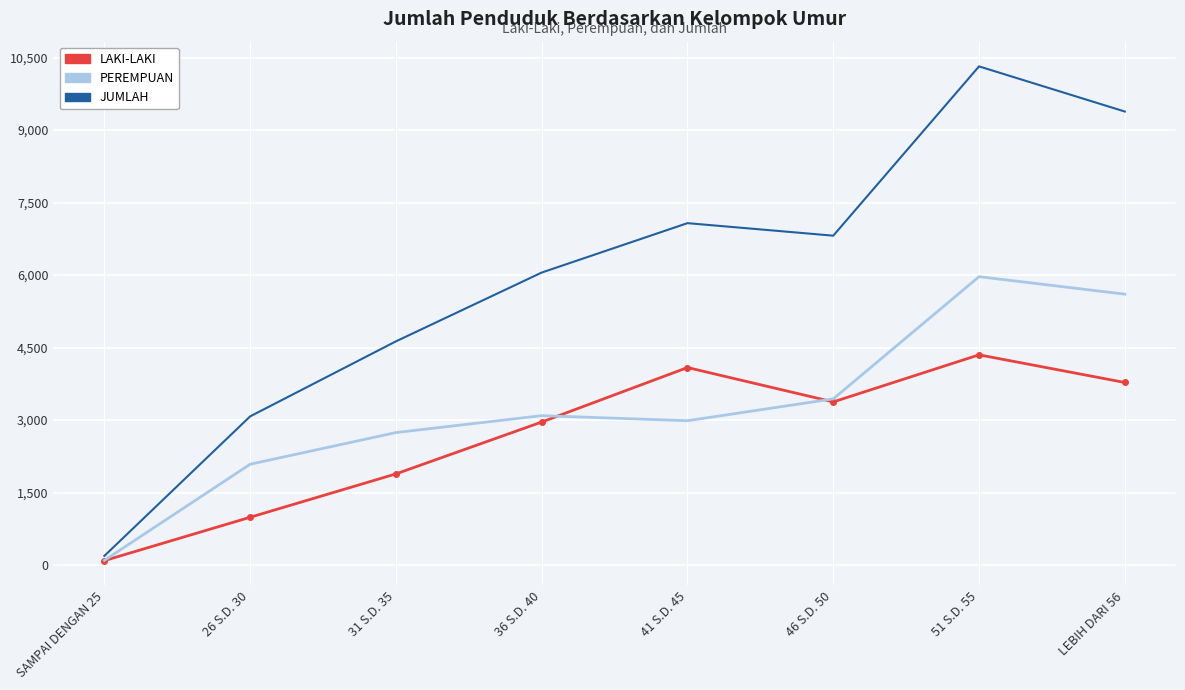

The LAKI-LAKI series shows 4087 at 41 S.D. 45. True or false?

True